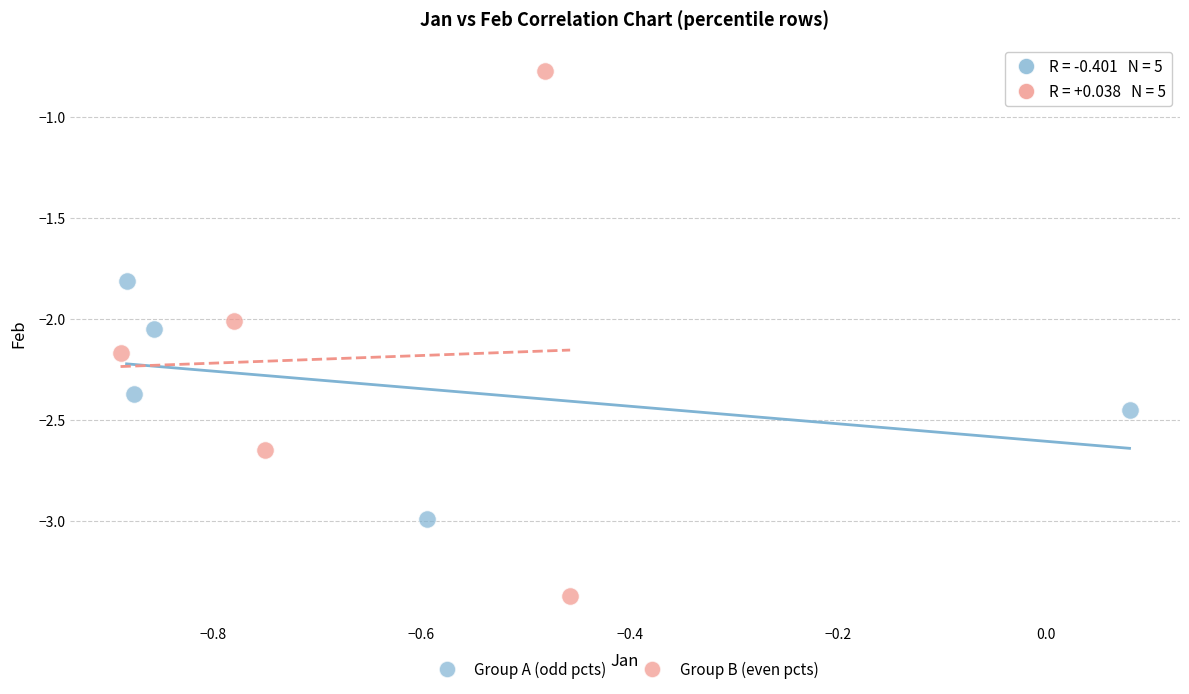

Which series contains the highest Y value?

Group B (even pcts)